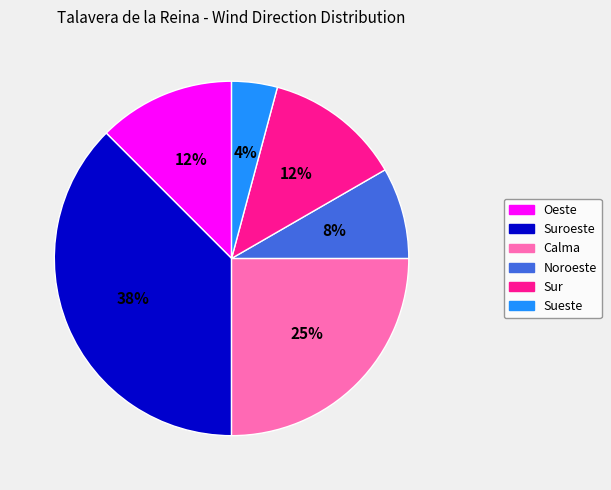

Which category has the smallest portion of the pie?

Sueste